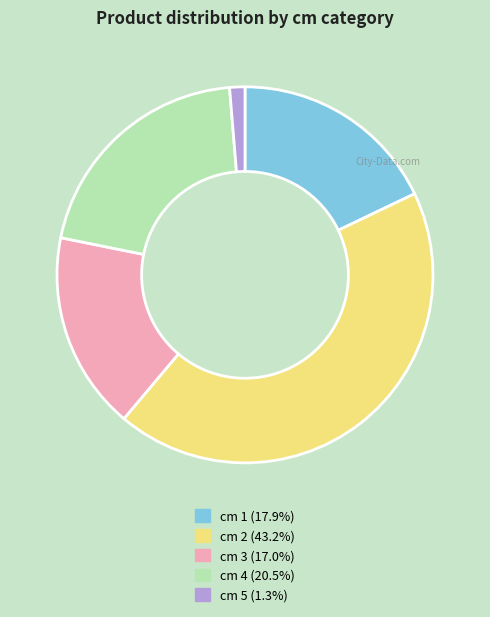

Does any single category account for the majority?

No